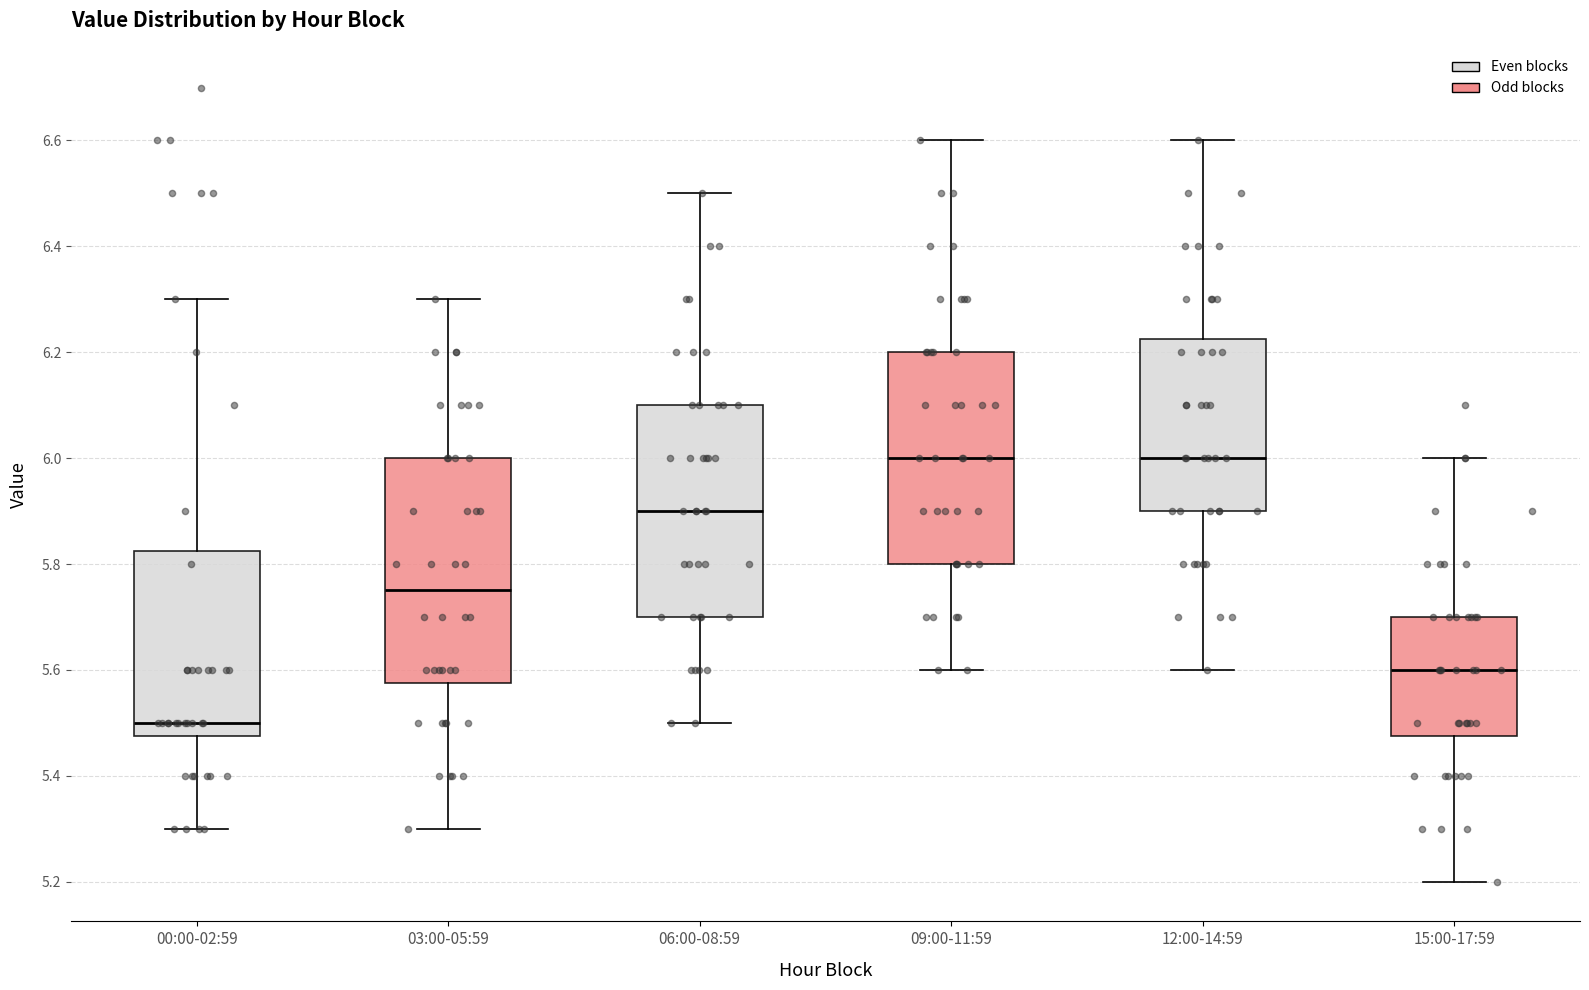

Which box's median line is the lowest?

00:00-02:59